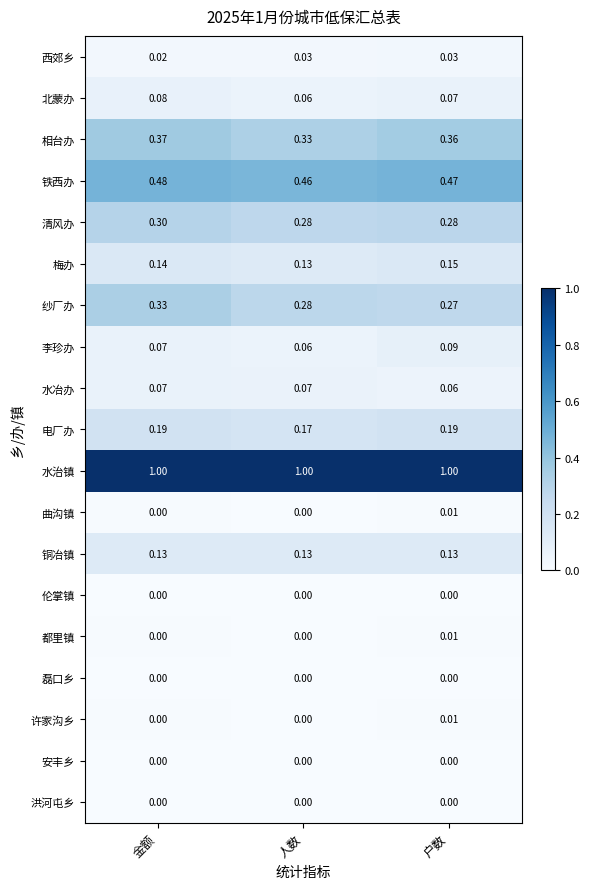

What is the greatest value displayed?

1.0